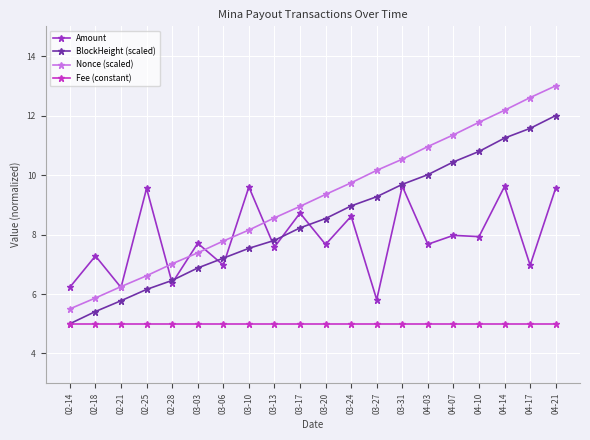

True or false: Amount and Fee (constant) intersect in this chart.

False